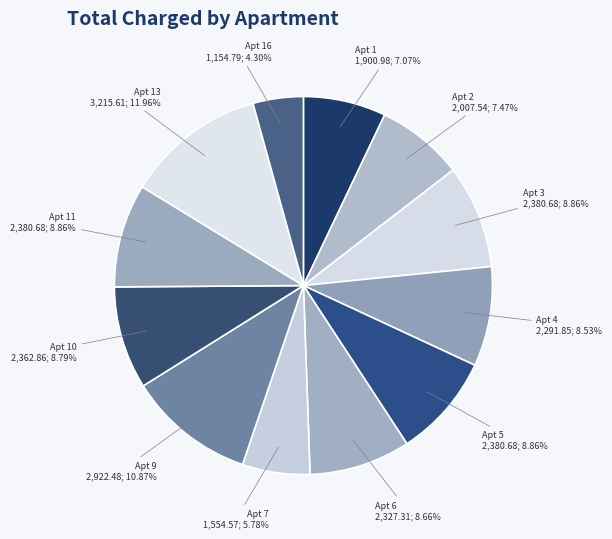

Combined, do Apt 11 and Apt 2 account for over 50%?

No